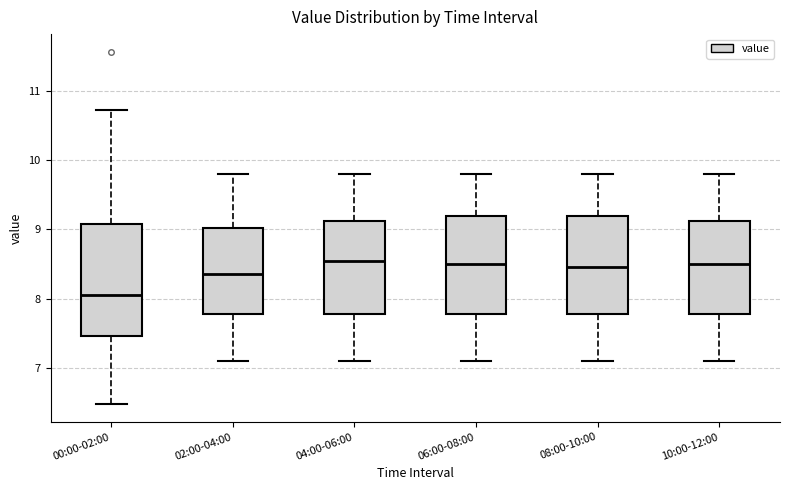

Which box is the tallest, from its lower edge to its upper edge?

00:00-02:00